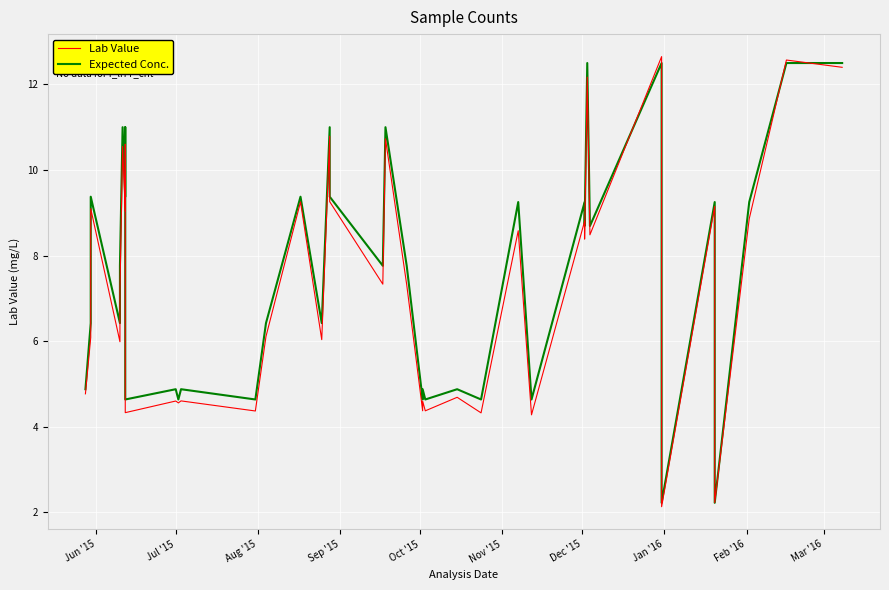

What is the value of the Lab Value point at the 13th from the left?

4.6